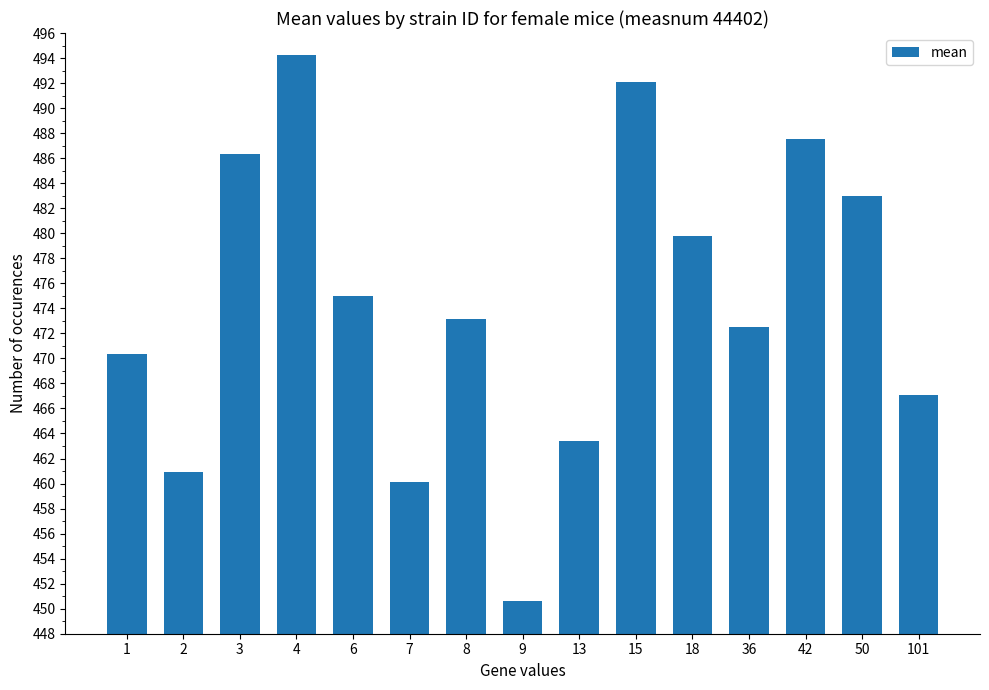

Rank the categories by value from lowest to highest.

9, 7, 2, 13, 101, 1, 36, 8, 6, 18, 50, 3, 42, 15, 4